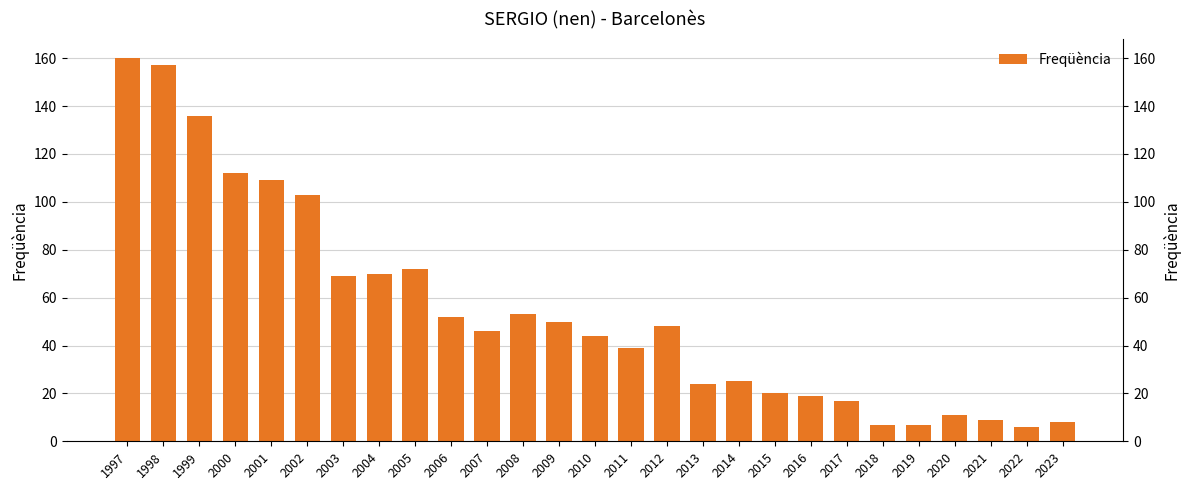

What is the difference between the values at 1999 and 2018?

129